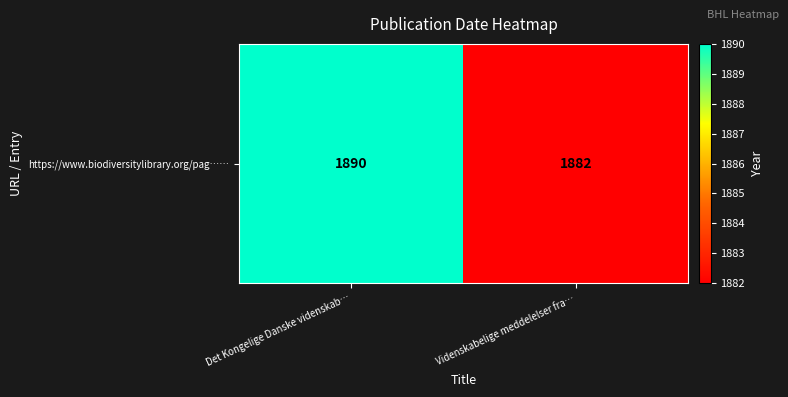

What is the minimum value shown in the chart?

1882